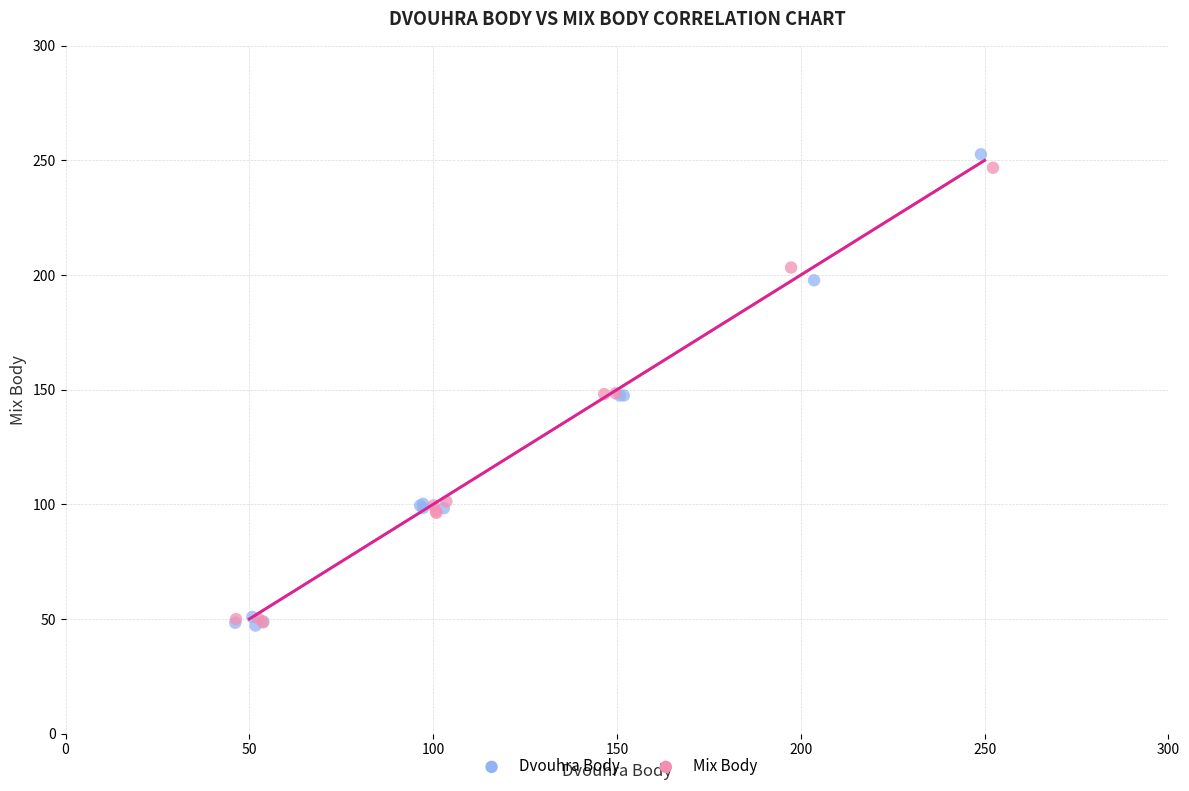

Which series contains the highest Y value?

Dvouhra Body